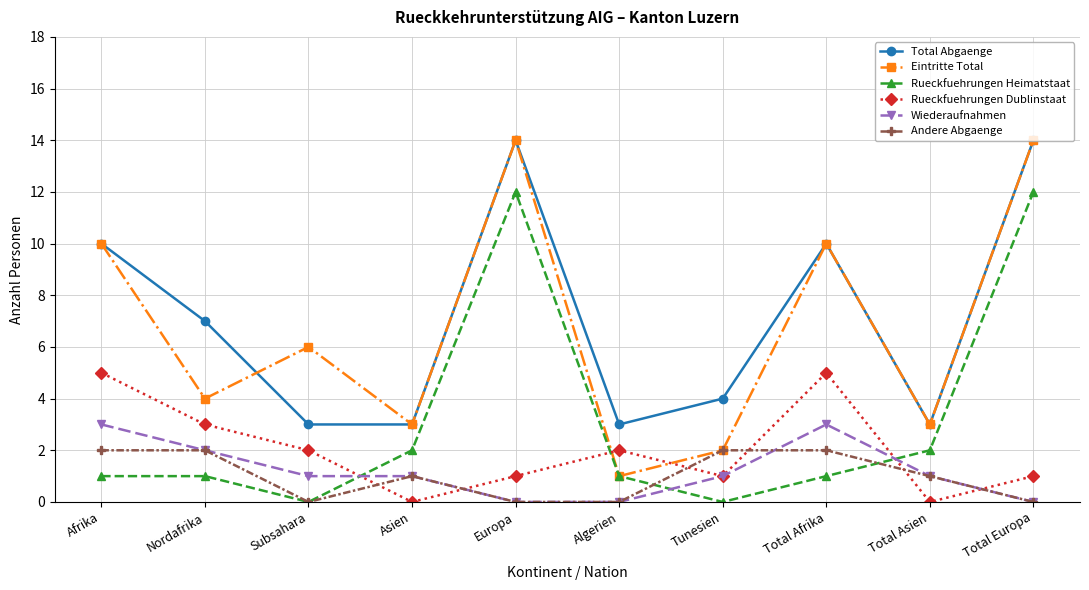

Which series has the widest spread of values?

Eintritte Total